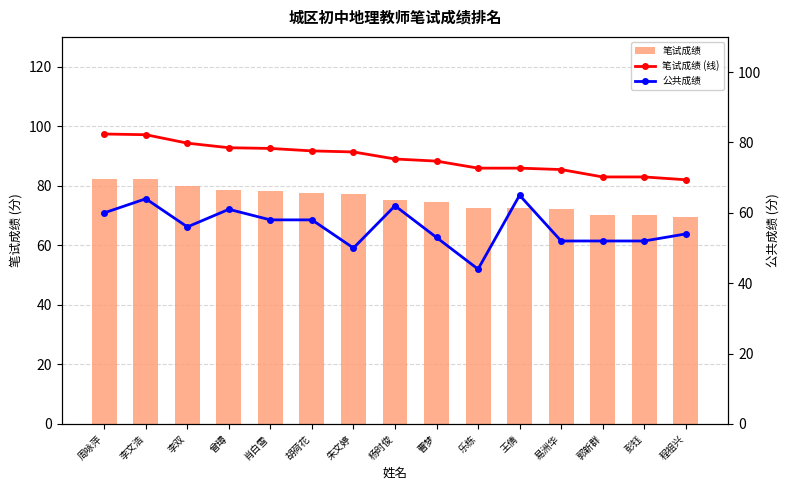

What is the sum of all 笔试成绩 (线) values?

1133.6